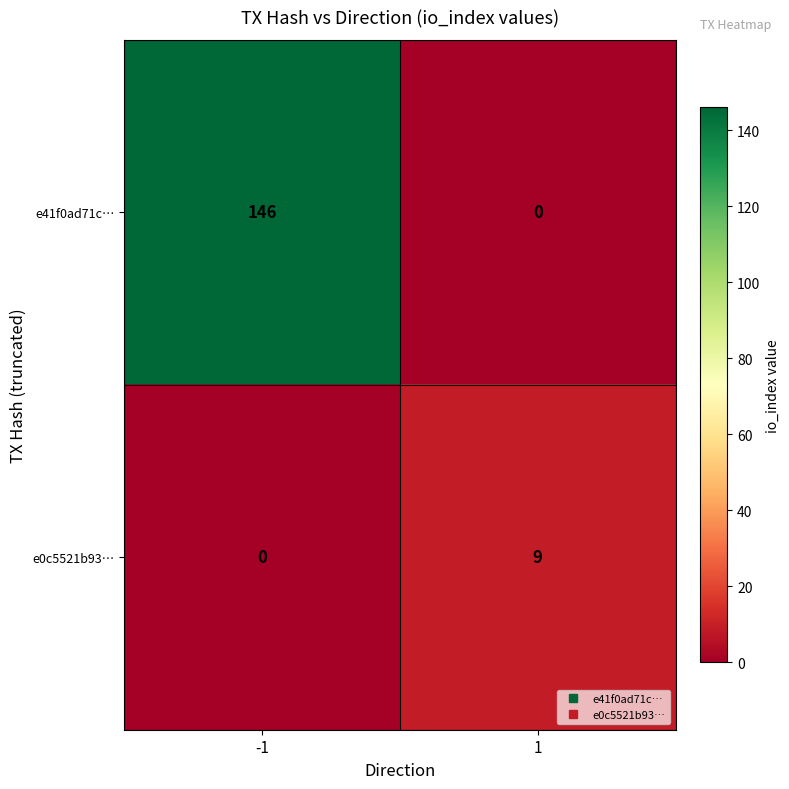

Reading left to right, list all the values displayed in this chart.

e41f0ad71c…: -1=146	1=0
e0c5521b93…: -1=0	1=9